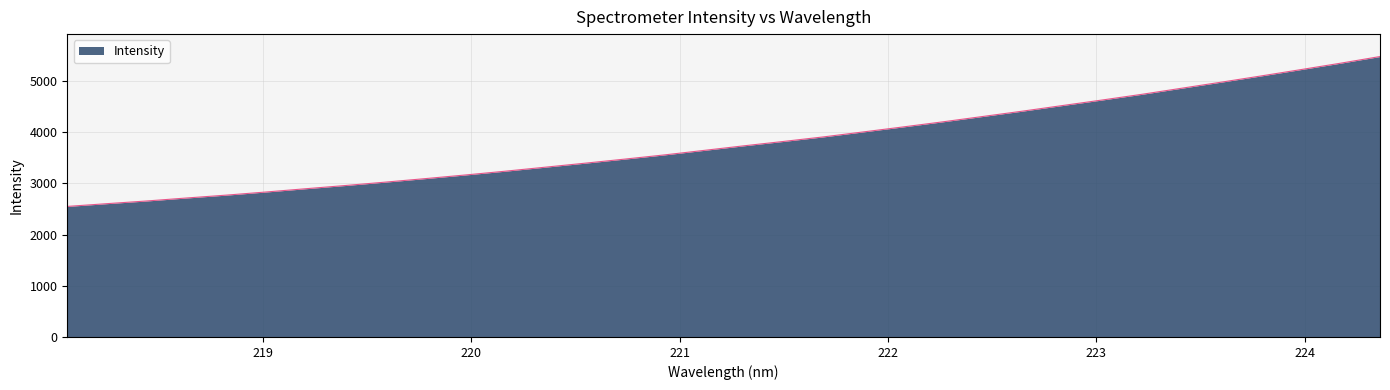

What is the smallest value displayed?

2548.1